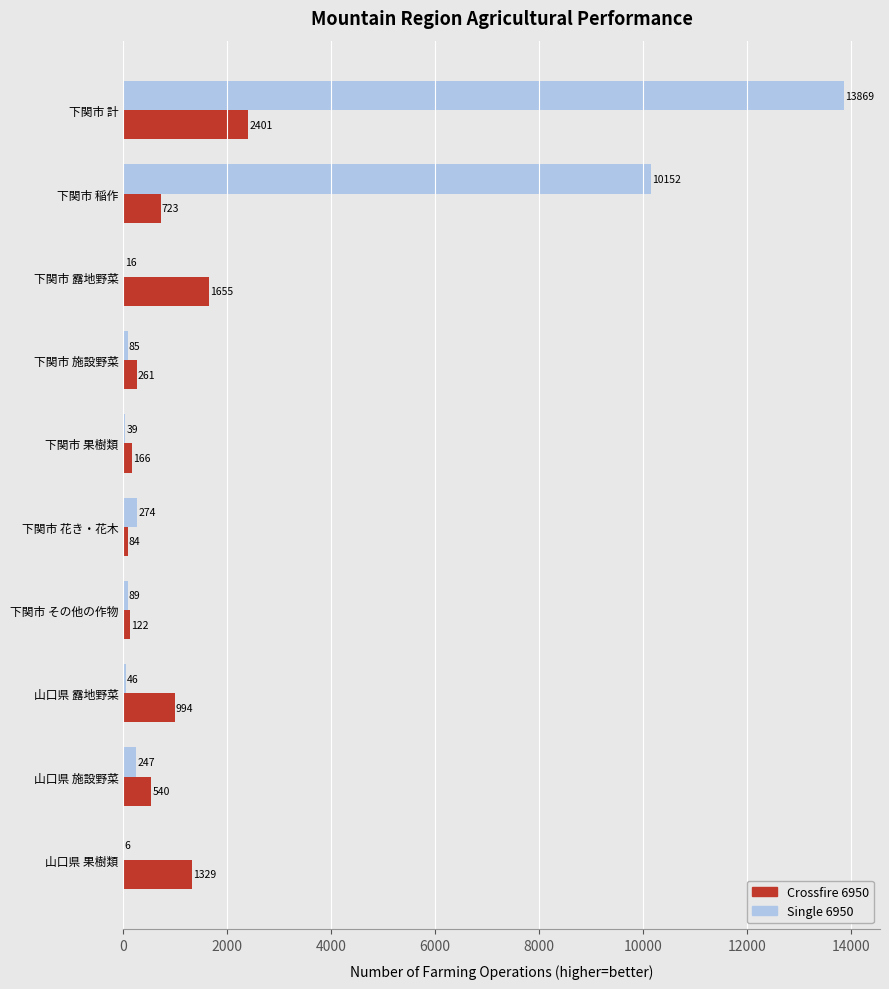

At which category is the sum across all series the highest?

下関市 計